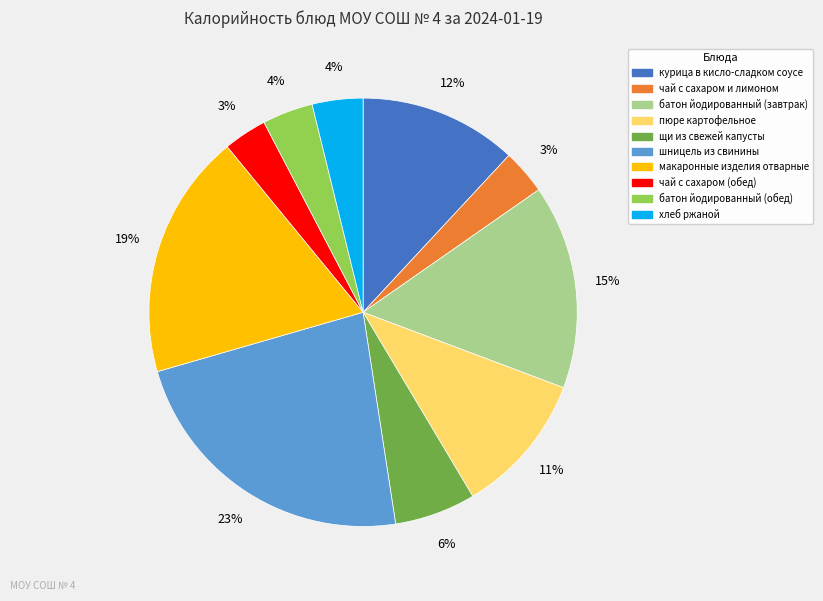

Combined, do чай с сахаром (обед) and курица в кисло-сладком соусе account for over 50%?

No